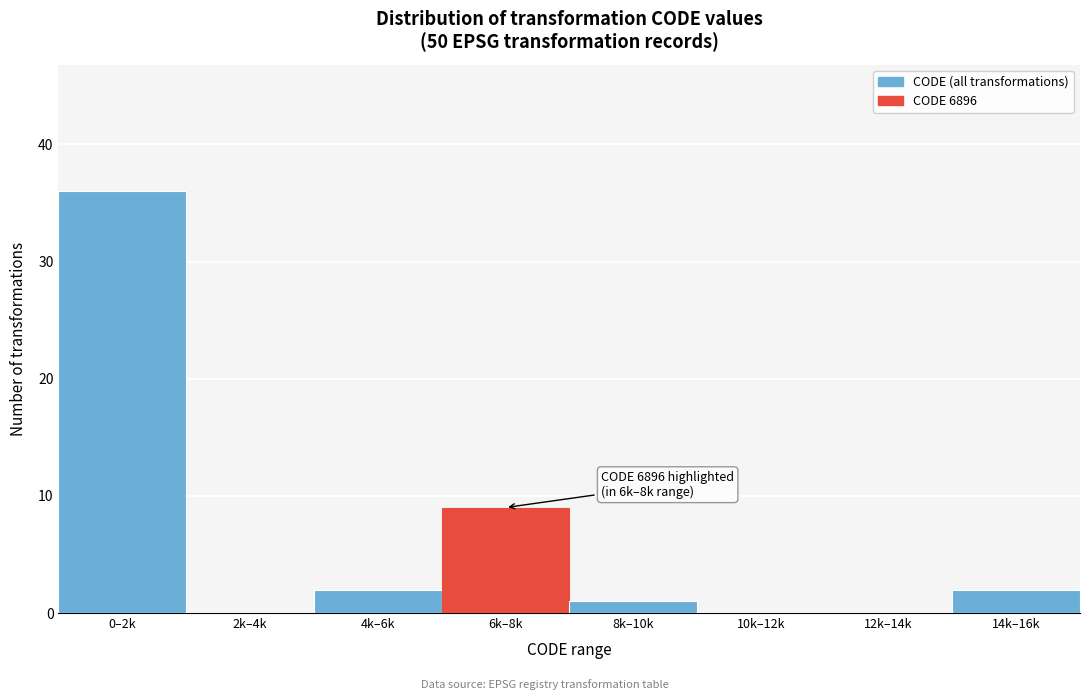

Reading left to right, extract all data points from this chart.

0–2k=36	2k–4k=0	4k–6k=2	6k–8k=9	8k–10k=1	10k–12k=0	12k–14k=0	14k–16k=2